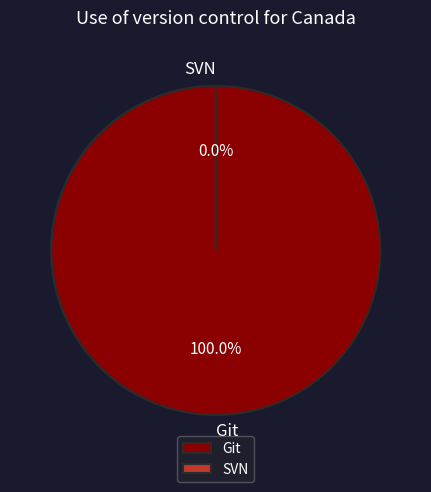

Rank the categories by value from lowest to highest.

SVN, Git